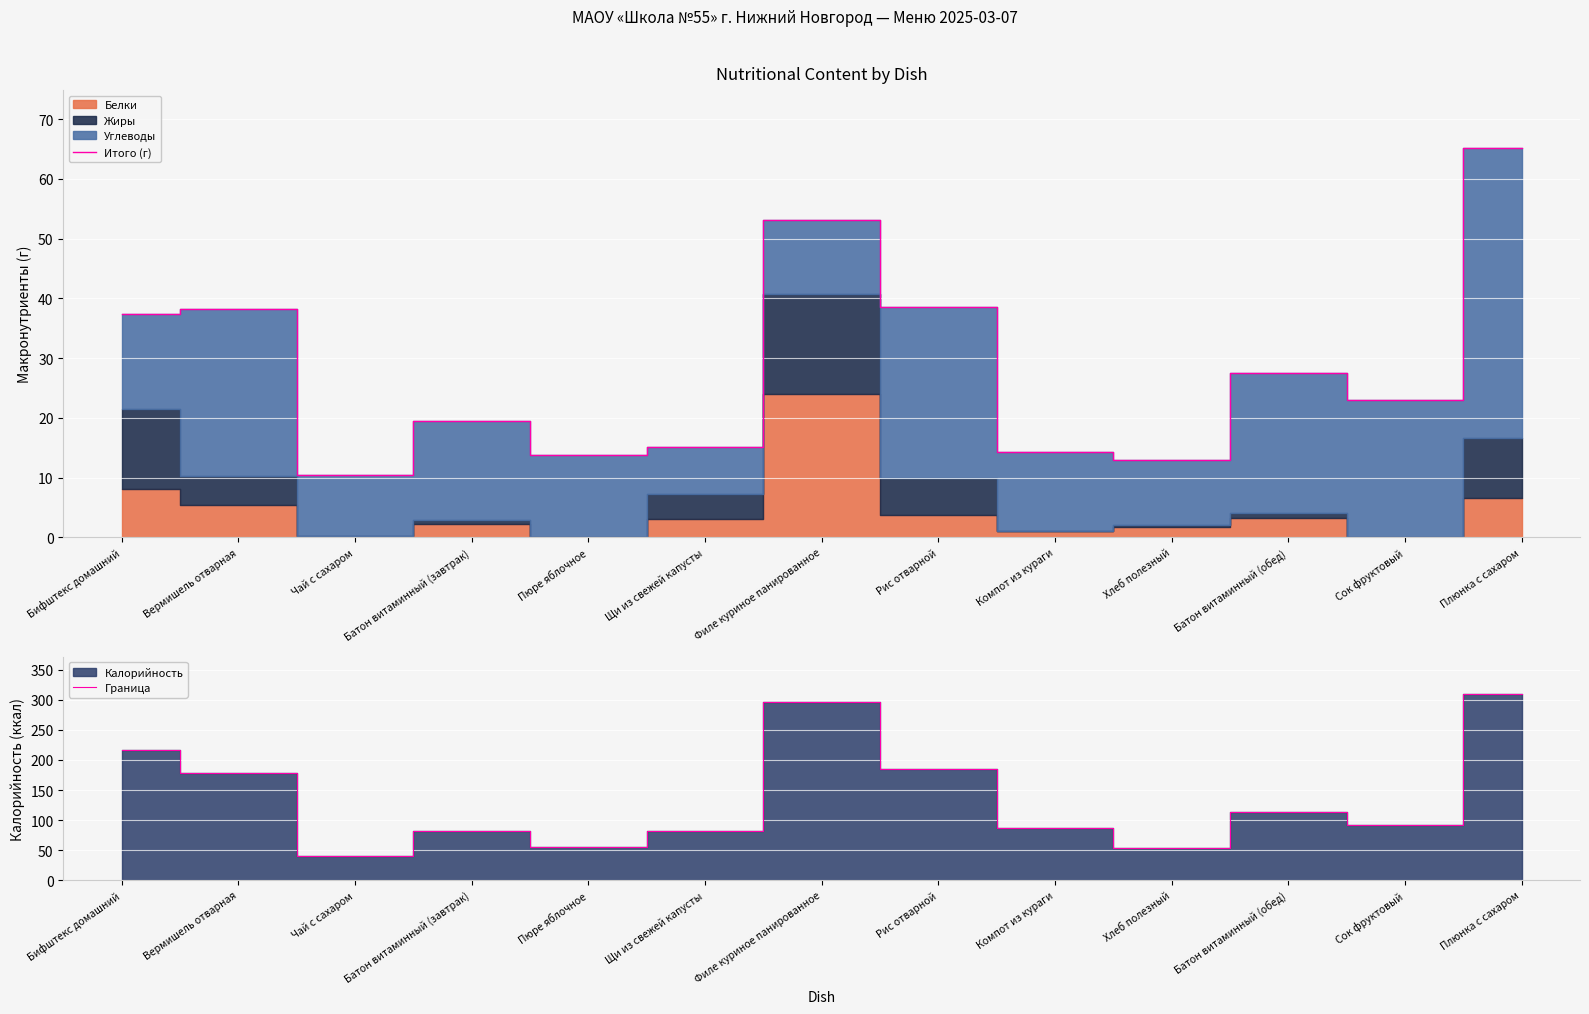

What is the difference between the maximum and minimum values in the Итого (г) series?

54.7